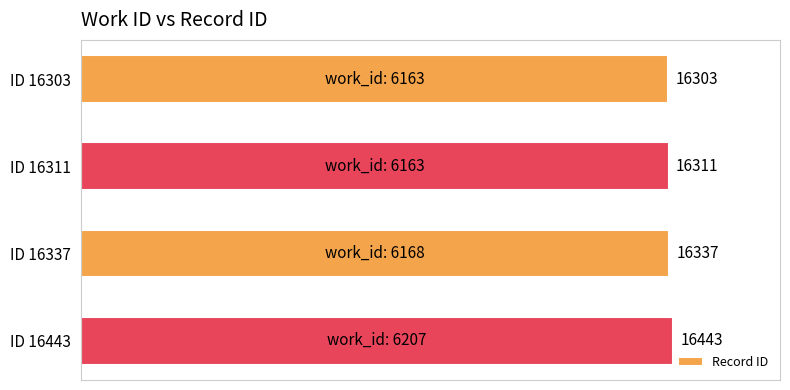

Reading bottom to top, transcribe all the data shown in this chart.

ID 16443=16443	ID 16337=16337	ID 16311=16311	ID 16303=16303